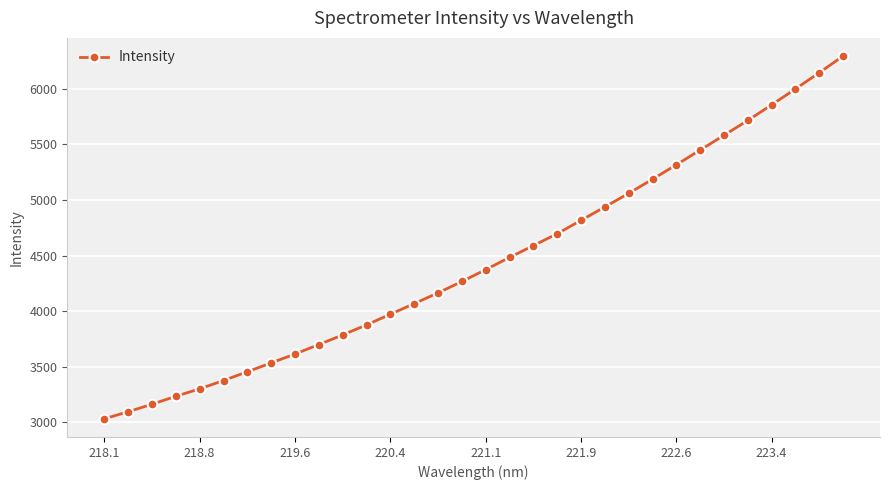

How many distinct data groups are displayed?

1